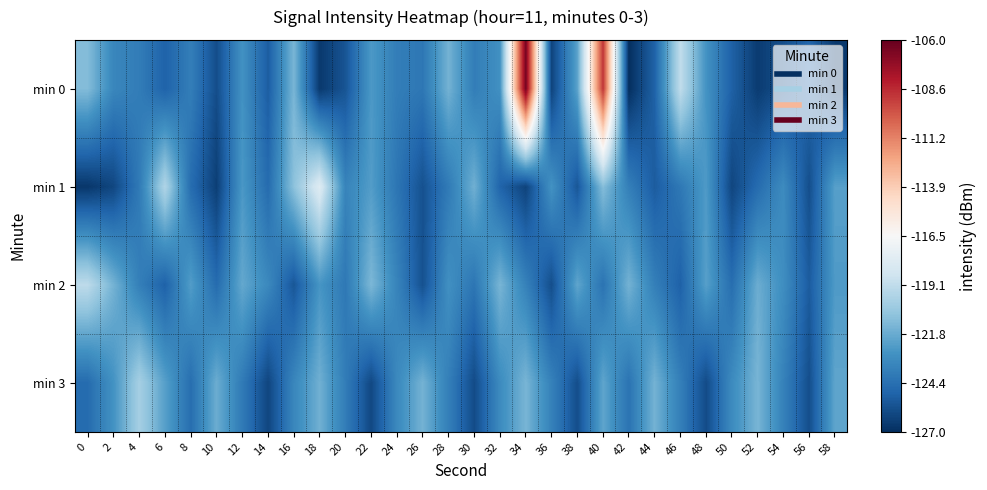

Reading left to right, transcribe all the data shown in this chart.

min 0: 0=-121.1	2=-123.3	4=-123.8	6=-125.0	8=-123.7	10=-125.8	12=-122.8	14=-125.2	16=-121.3	18=-126.6	20=-125.5	22=-122.5	24=-123.8	26=-124.1	28=-121.5	30=-123.8	32=-122.9	34=-106.4	36=-126.2	38=-122.2	40=-109.0	42=-127.0	44=-125.0	46=-119.1	48=-122.8	50=-125.0	52=-126.5	54=-125.8	56=-124.8	58=-126.6
min 1: 0=-126.7	2=-126.1	4=-123.9	6=-119.7	8=-124.5	10=-126.4	12=-122.6	14=-124.6	16=-120.8	18=-117.8	20=-123.5	22=-122.3	24=-124.1	26=-125.7	28=-123.9	30=-121.6	32=-124.9	34=-126.2	36=-122.8	38=-125.5	40=-121.0	42=-123.7	44=-125.2	46=-124.0	48=-122.5	50=-126.1	52=-124.6	54=-123.1	56=-125.8	58=-122.2
min 2: 0=-119.2	2=-121.5	4=-123.7	6=-125.0	8=-122.3	10=-124.6	12=-121.9	14=-123.2	16=-125.5	18=-122.7	20=-124.0	22=-121.2	24=-123.5	26=-125.7	28=-122.9	30=-124.1	32=-121.3	34=-123.6	36=-125.8	38=-122.0	40=-124.2	42=-121.5	44=-123.7	46=-125.0	48=-122.2	50=-124.5	52=-121.7	54=-123.0	56=-125.2	58=-122.5
min 3: 0=-124.6	2=-122.8	4=-120.0	6=-122.2	8=-124.5	10=-121.7	12=-123.9	14=-126.1	16=-123.3	18=-121.6	20=-123.8	22=-126.0	24=-123.2	26=-121.5	28=-123.7	30=-125.9	32=-123.1	34=-121.3	36=-123.6	38=-125.8	40=-122.0	42=-124.2	44=-121.5	46=-123.7	48=-125.9	50=-123.1	52=-121.3	54=-123.6	56=-125.8	58=-122.0